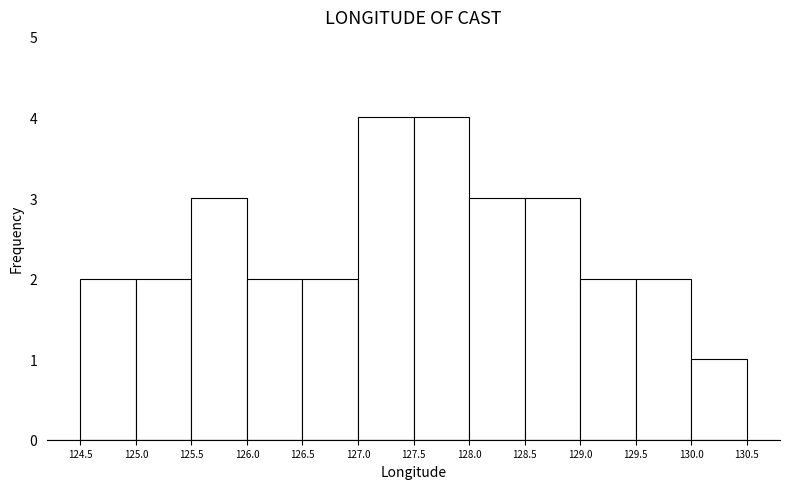

Reading left to right, list every bar in this chart as the range it spans on the x-axis followed by its height. The values are not printed on the chart, so give them approximately, as read against the axis.

124.5 to 125.0: 2
125.0 to 125.5: 2
125.5 to 126.0: 3
126.0 to 126.5: 2
126.5 to 127.0: 2
127.0 to 127.5: 4
127.5 to 128.0: 4
128.0 to 128.5: 3
128.5 to 129.0: 3
129.0 to 129.5: 2
129.5 to 130.0: 2
130.0 to 130.5: 1